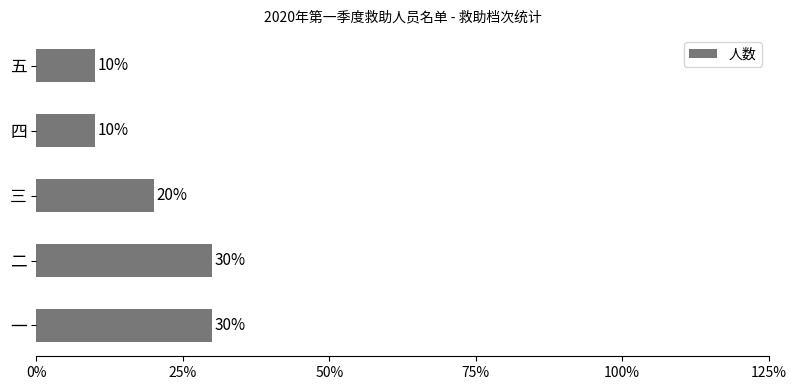

How many distinct data groups are displayed?

1